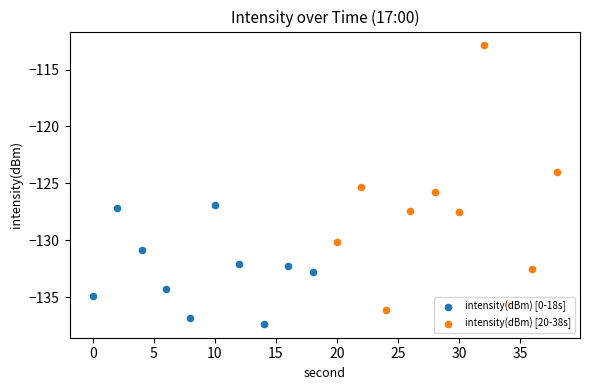

At how many categories does at least one series exceed -116?

1